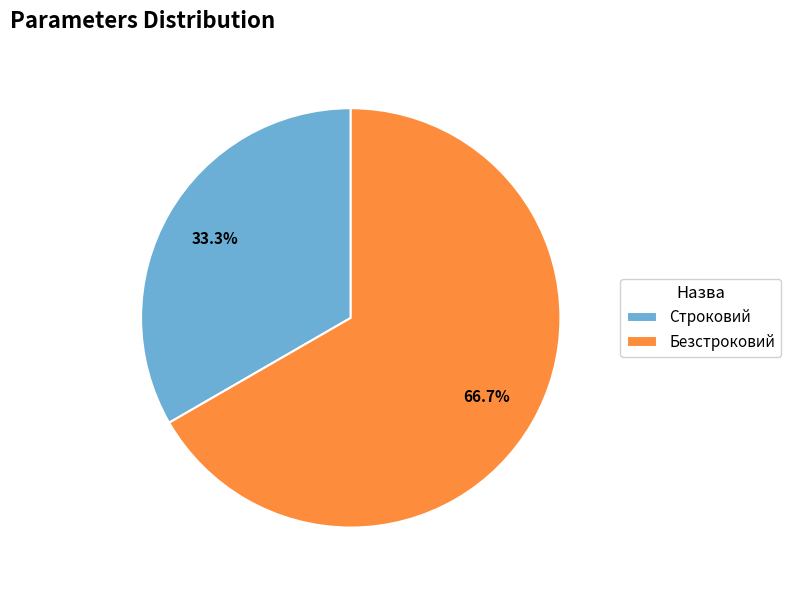

What is the total percentage of Безстроковий and Строковий?

100.0%